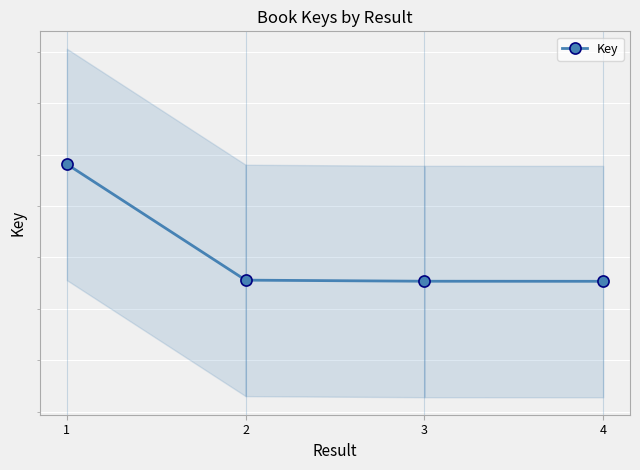

Approximately how many times larger is the value at 4 compared to 2?

1.0